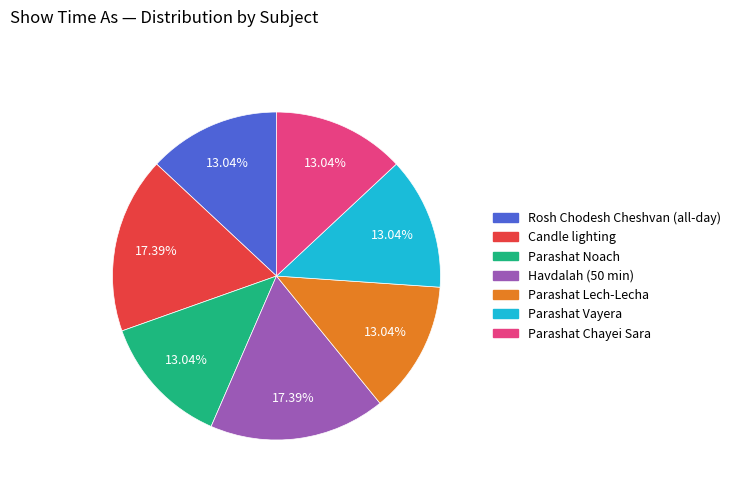

True or false: Havdalah (50 min) accounts for 17% of the total.

True